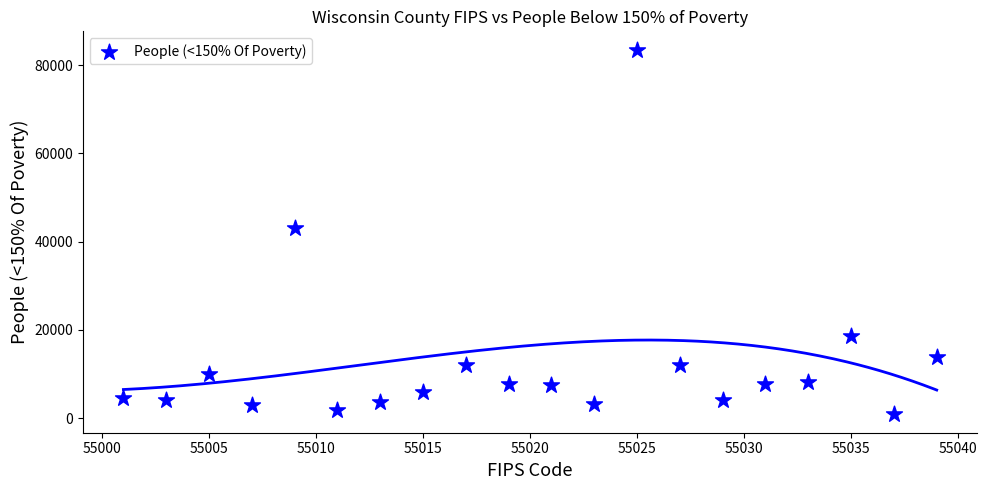

What Y value in the scatter plot is closest to 42184?

43184